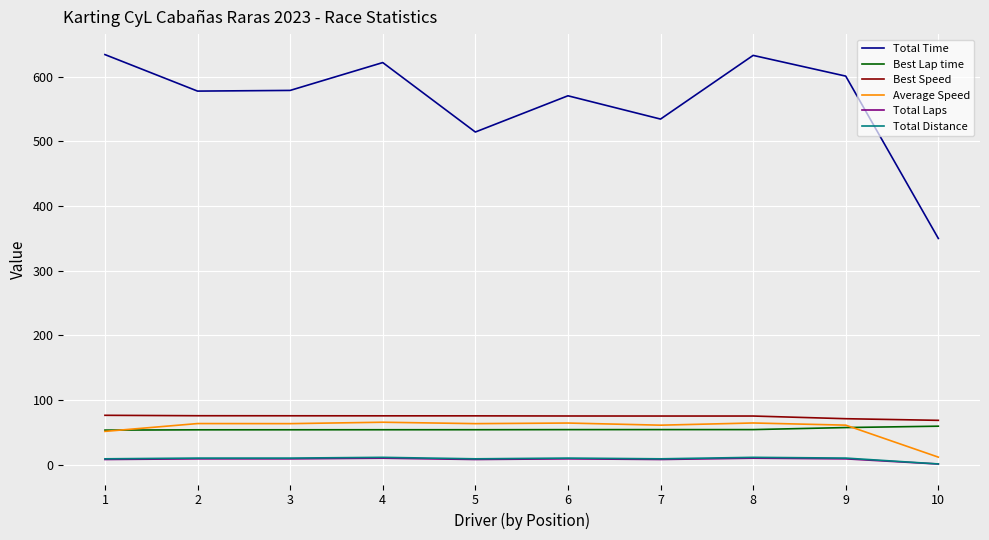

At how many categories does at least one series exceed 171?

10